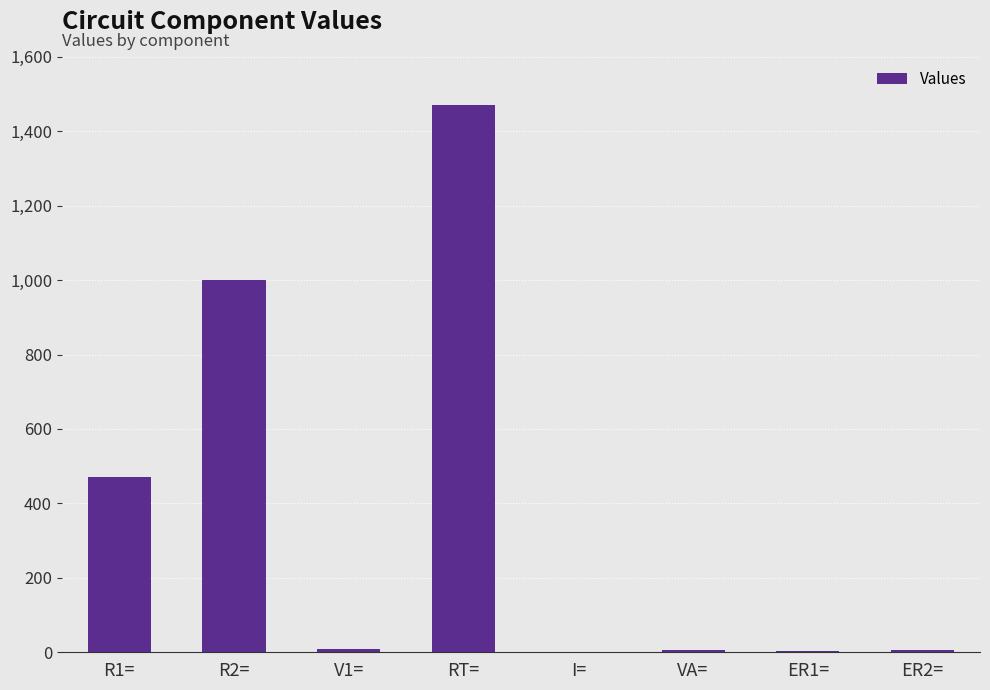

What is the change in value from R1= to RT=?

+1000.0